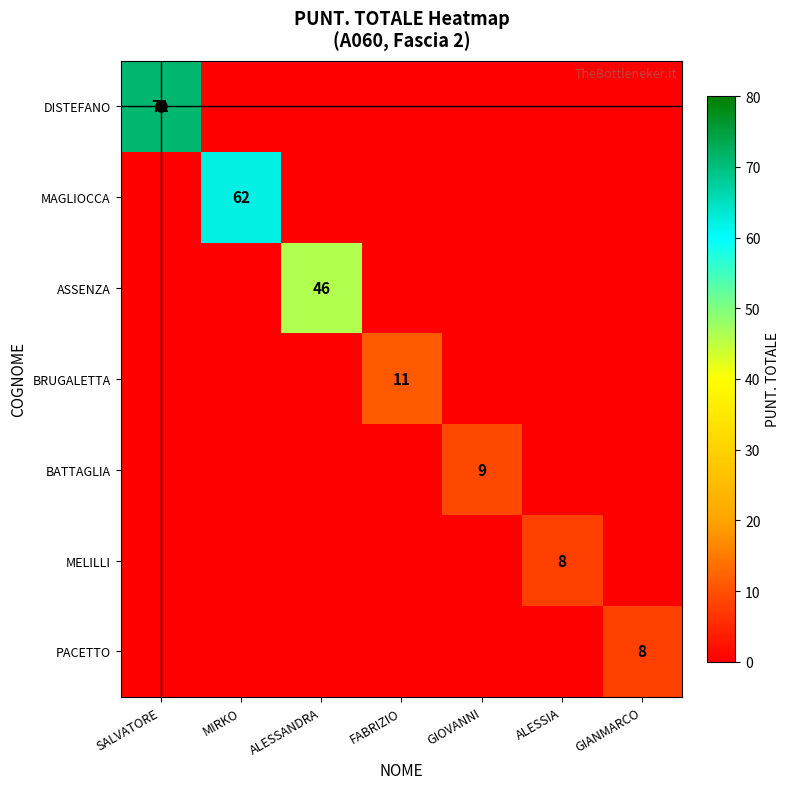

What is the total value across all series at GIOVANNI?

9